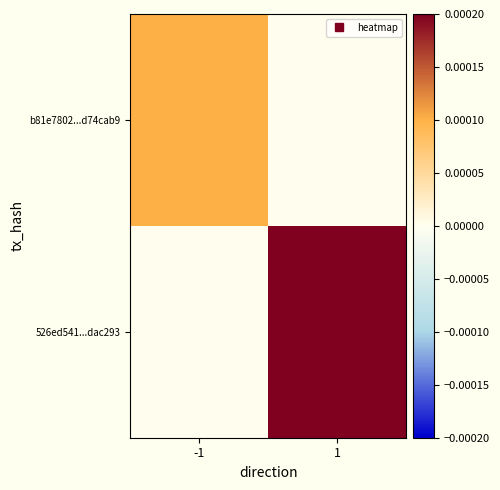

At which category is the sum across all series the highest?

1